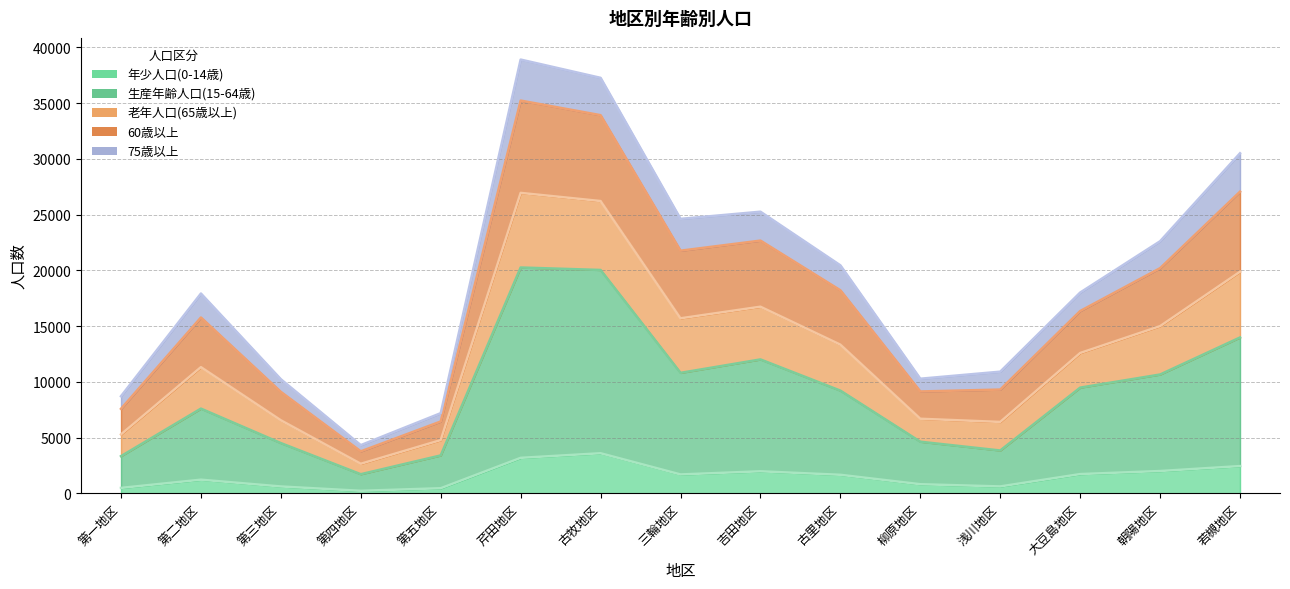

Which category has the lowest value in the 60歳以上 series?

第四地区